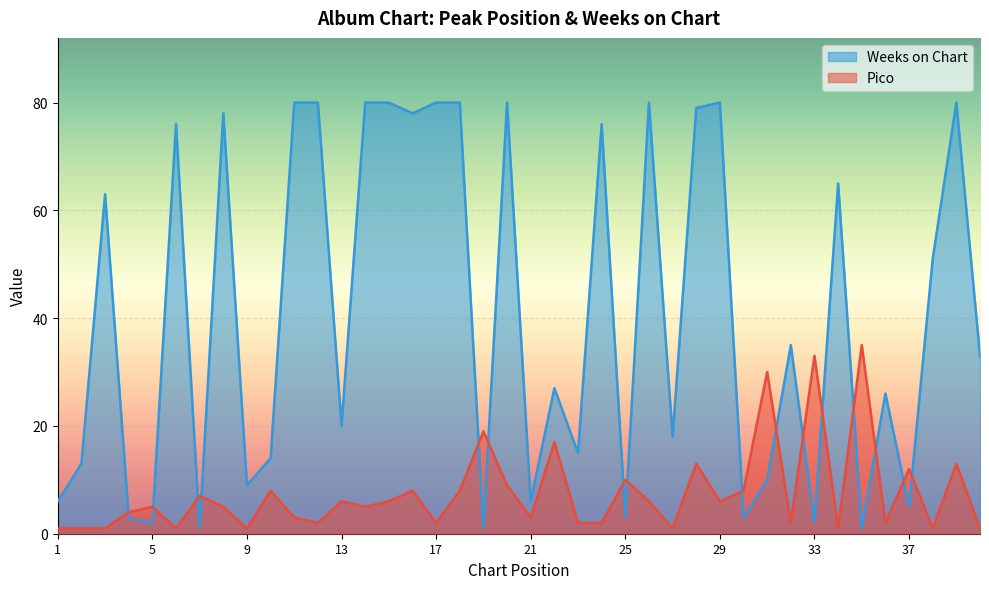

At which label is Pico closest to 18?

19